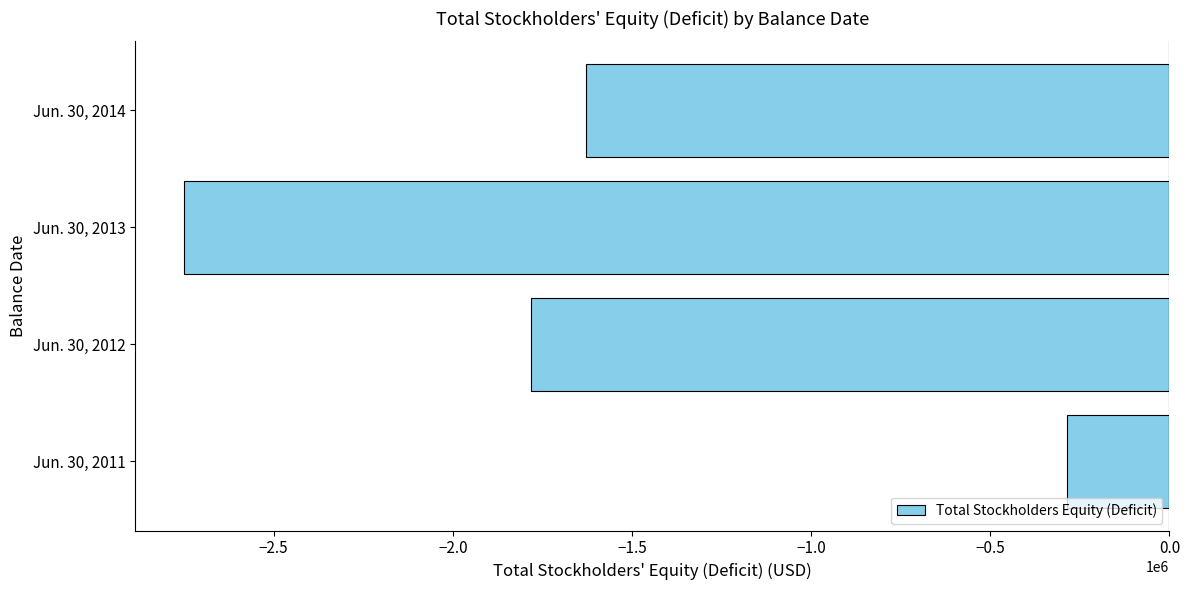

How many series are shown in this chart?

1